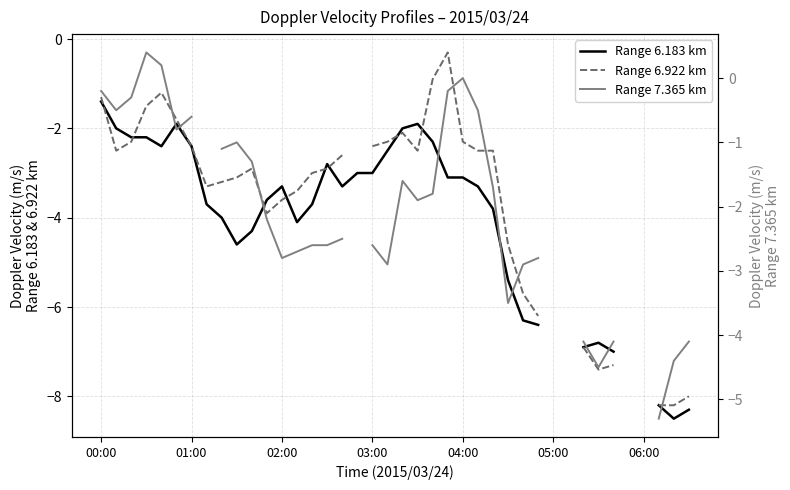

Is this an area chart (filled region under the line)?

No